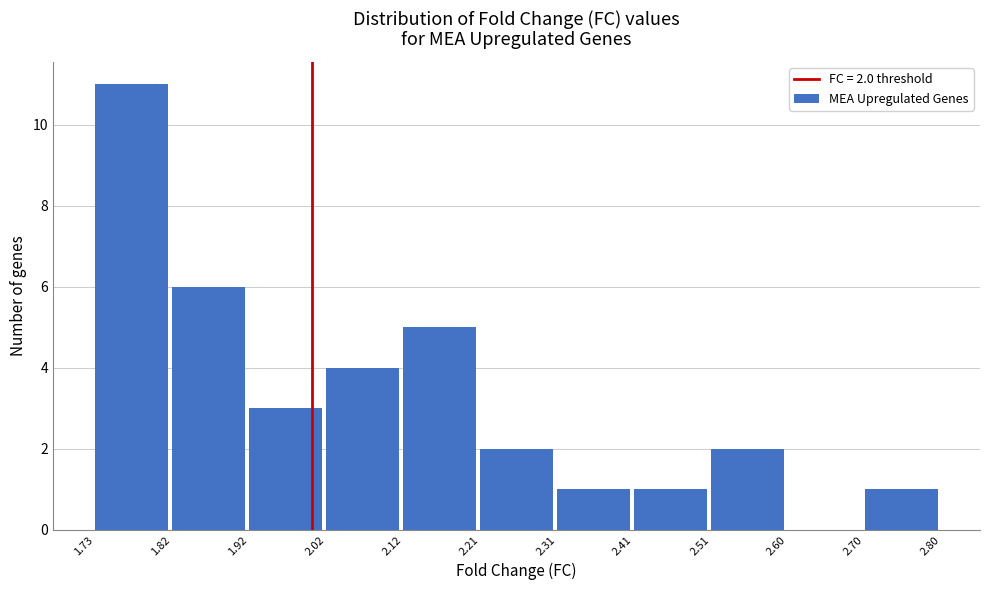

Which range on the x-axis has the tallest bar?

1.73 to 1.82